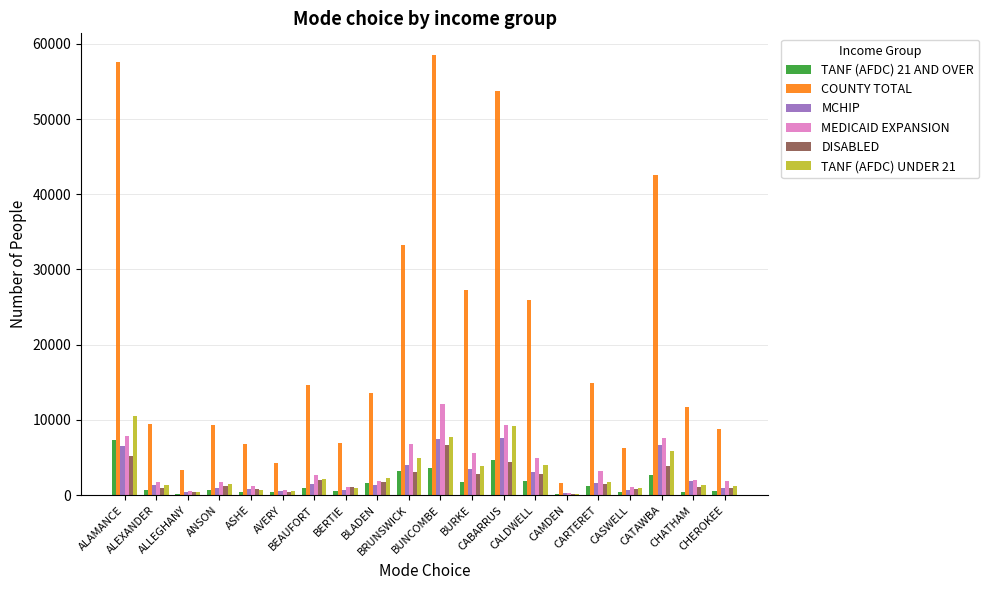

What is the sum of all MEDICAID EXPANSION values?

74046